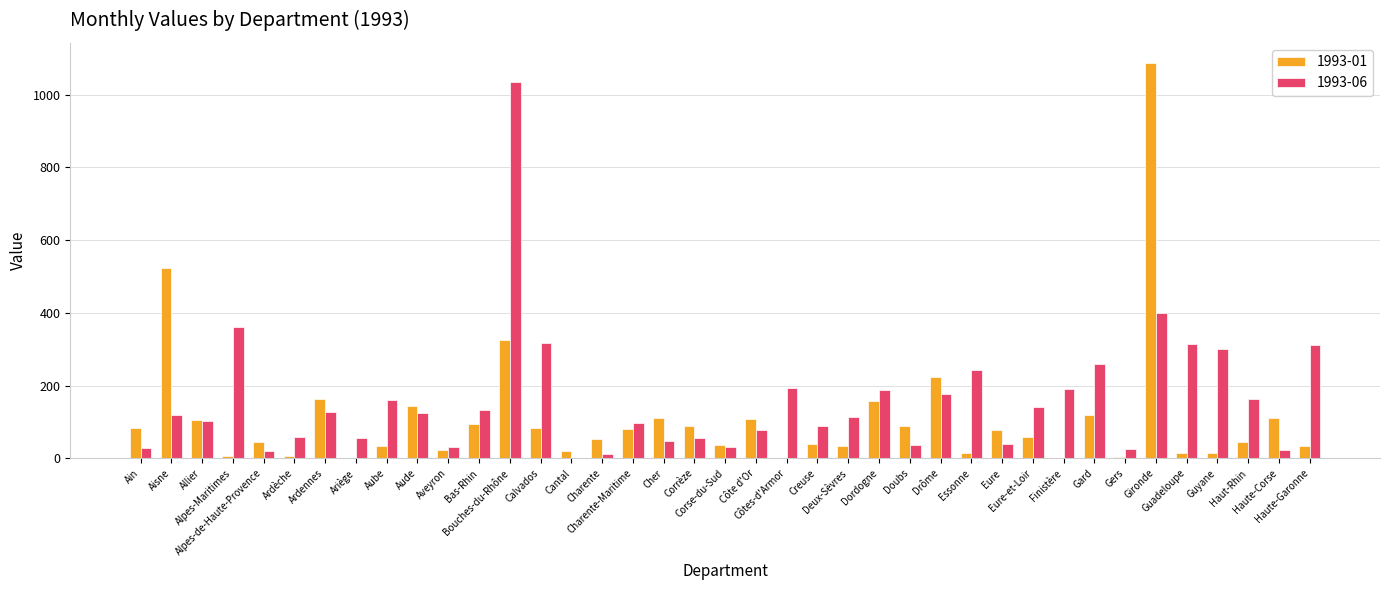

Which series has the largest total across all categories?

1993-06